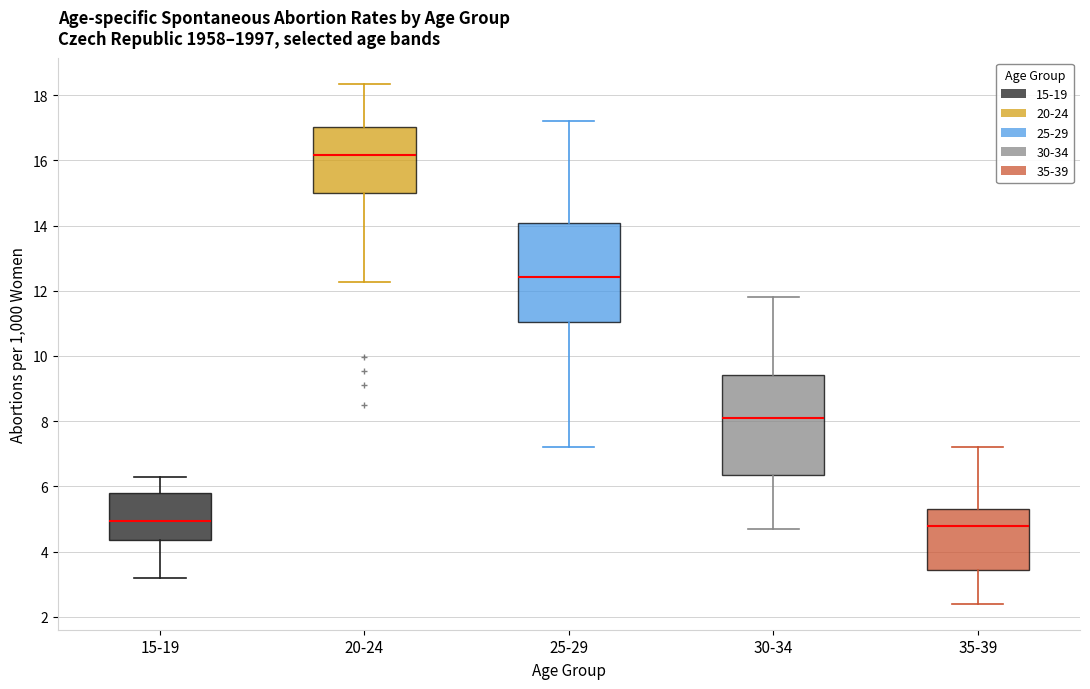

Reading left to right, read every box against the y-axis: the position of its median line, the range the box covers, and the ends of its whiskers. The values are not printed on the chart, so give them approximately, as read against the axis.

15-19: median 5.0, box 4.4 to 5.8, whiskers 3.2 to 6.4
20-24: median 16.2, box 15.0 to 17.0, whiskers 12.2 to 18.4
25-29: median 12.4, box 11.0 to 14.0, whiskers 7.2 to 17.2
30-34: median 8.2, box 6.4 to 9.4, whiskers 4.8 to 11.8
35-39: median 4.8, box 3.4 to 5.4, whiskers 2.4 to 7.2